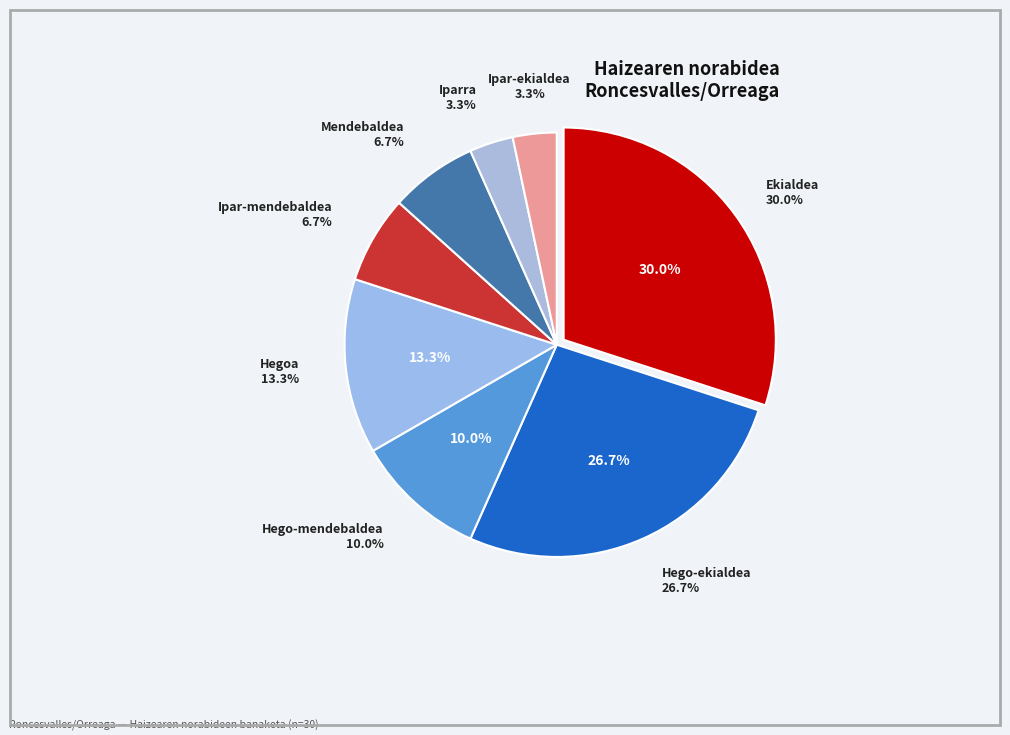

What is the largest slice in the pie chart?

Ekialdea